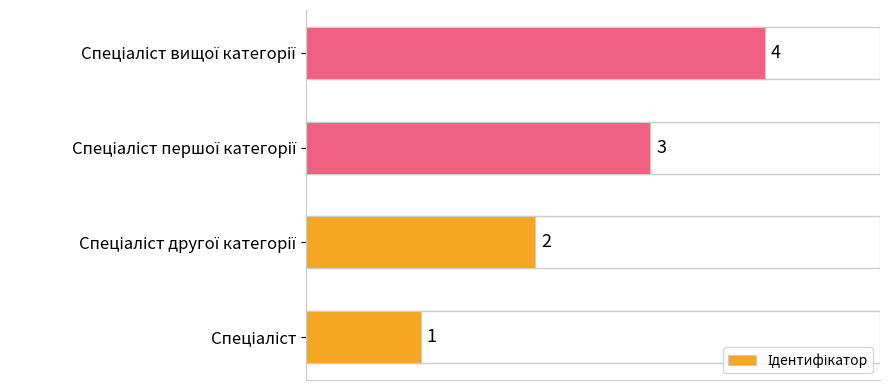

What is the difference between the second highest and minimum values?

2